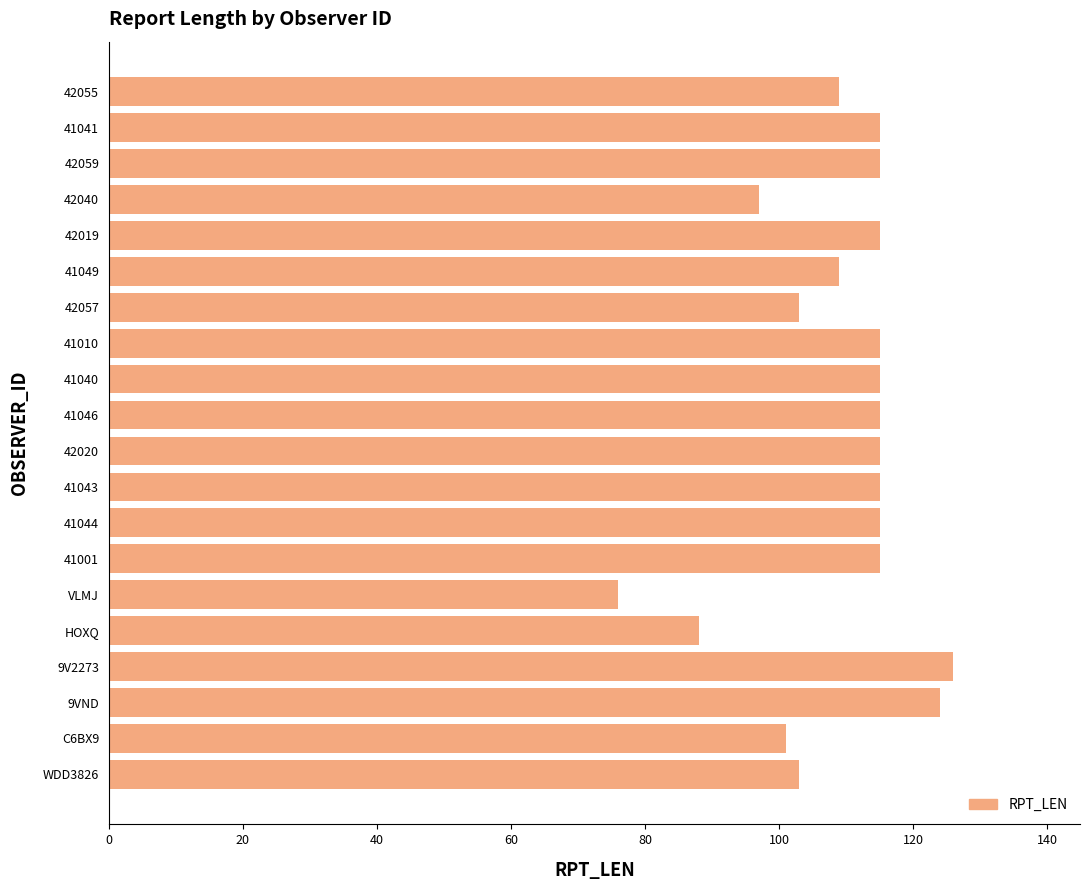

Reading bottom to top, what are all the values shown in this chart?

103	101	124	126	88	76	115	115	115	115	115	115	115	103	109	115	97	115	115	109